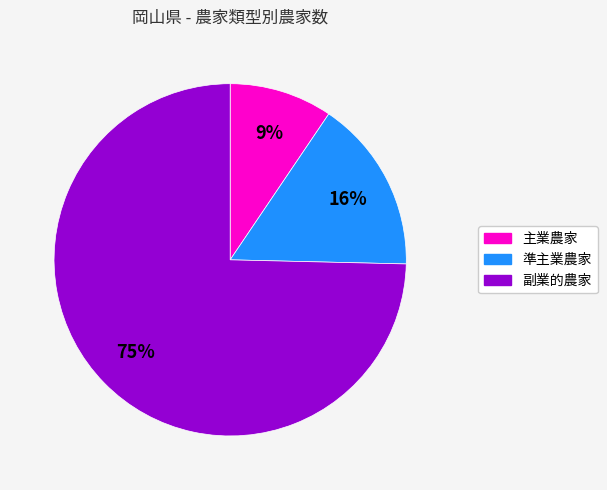

Between 準主業農家 and 副業的農家, which is larger?

副業的農家